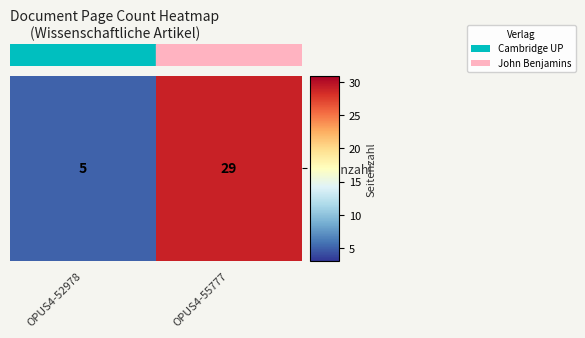

List the labels in order of value, largest first.

OPUS4-55777, OPUS4-52978